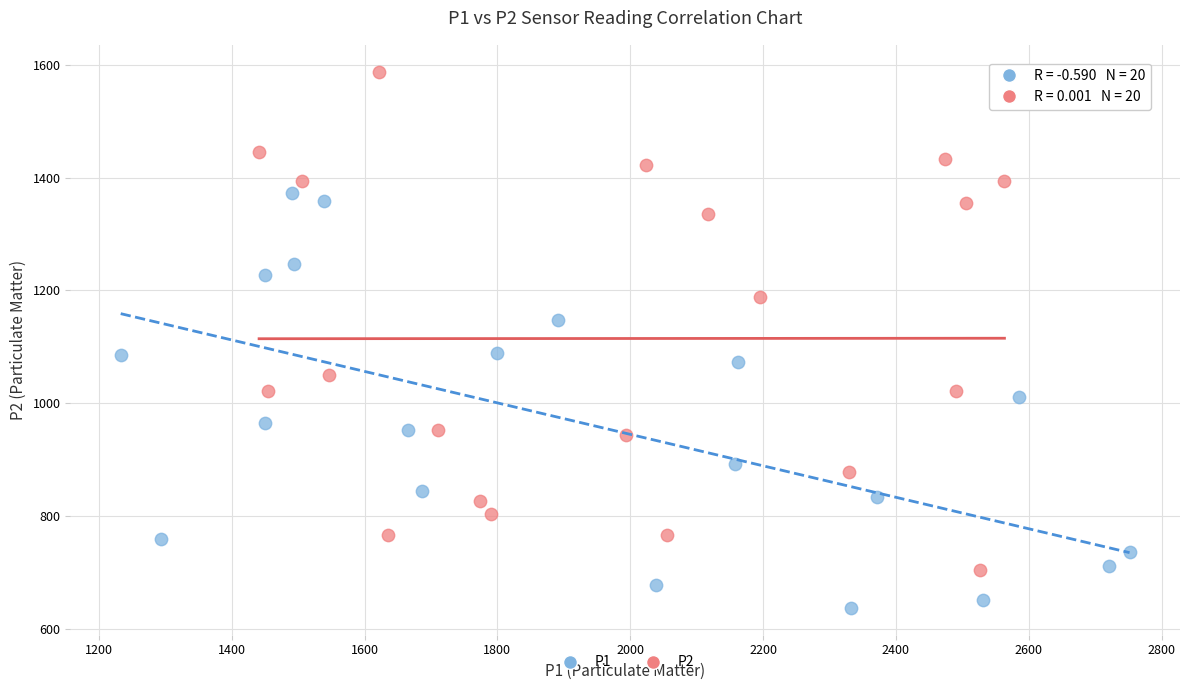

Which series has the widest spread of Y values?

P2